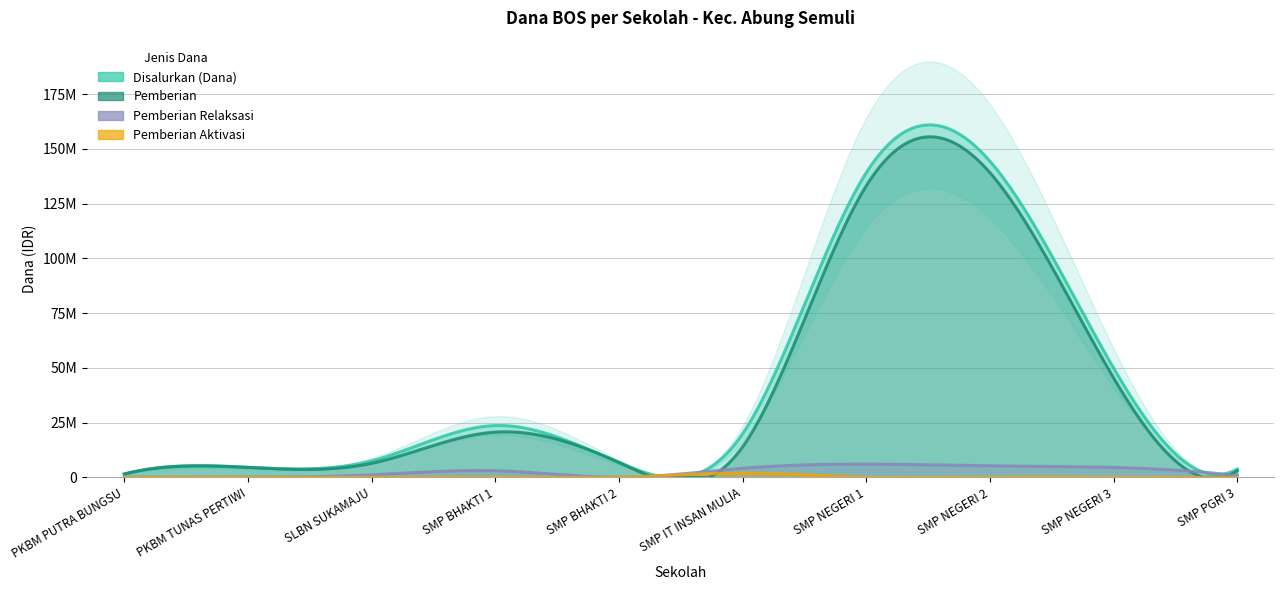

List the series in order of their peak value, highest first.

Disalurkan (Dana), Pemberian, Pemberian Relaksasi, Pemberian Aktivasi